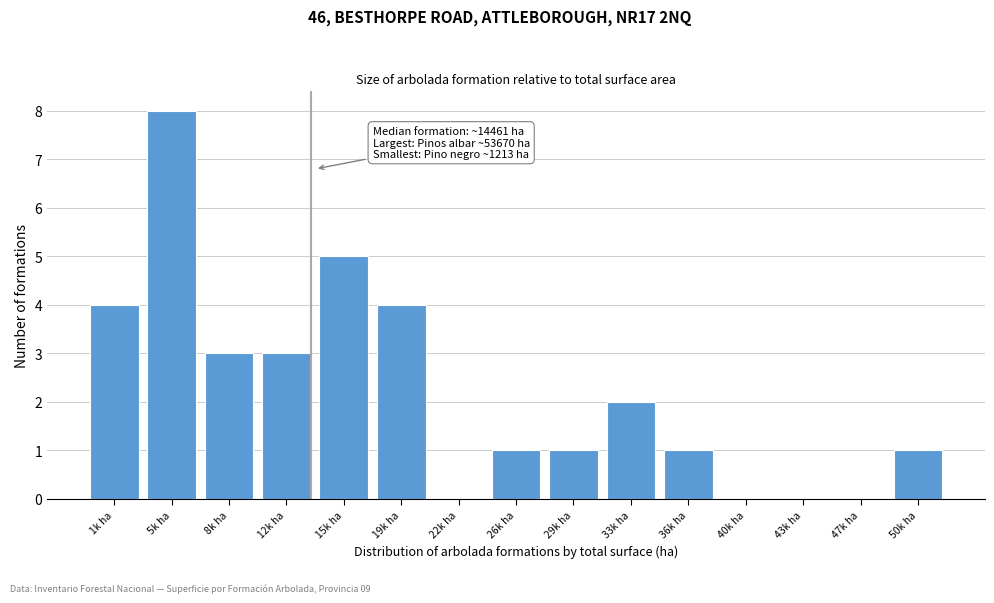

Reading left to right, extract all data points from this chart.

1k ha=4	5k ha=8	8k ha=3	12k ha=3	15k ha=5	19k ha=4	22k ha=0	26k ha=1	29k ha=1	33k ha=2	36k ha=1	40k ha=0	43k ha=0	47k ha=0	50k ha=1